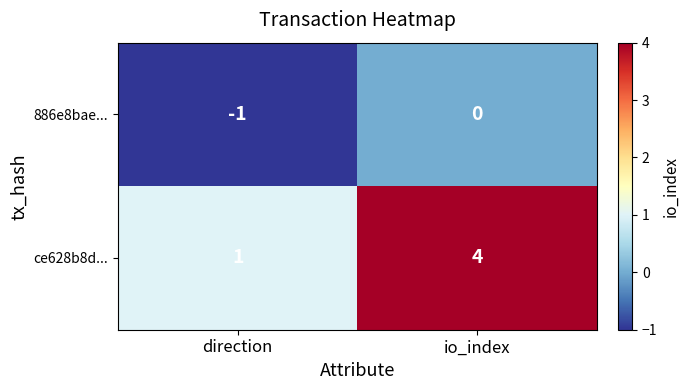

What is the spread (max minus min) of values at direction?

2